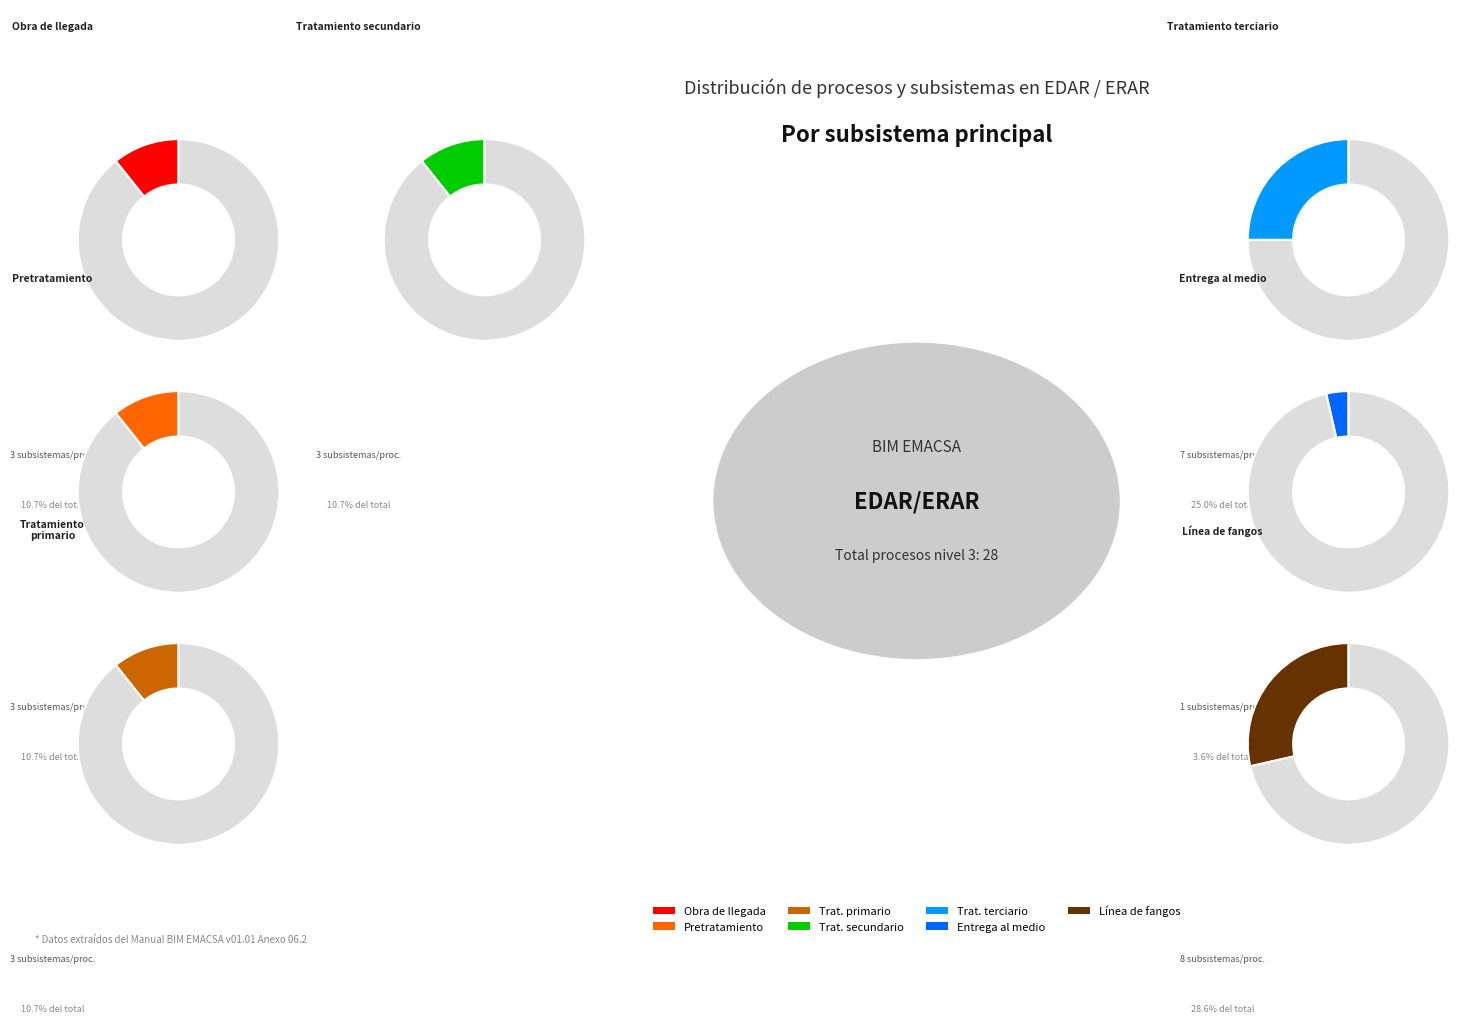

What is the change in value from Obra de llegada to Entrega al medio?

-2